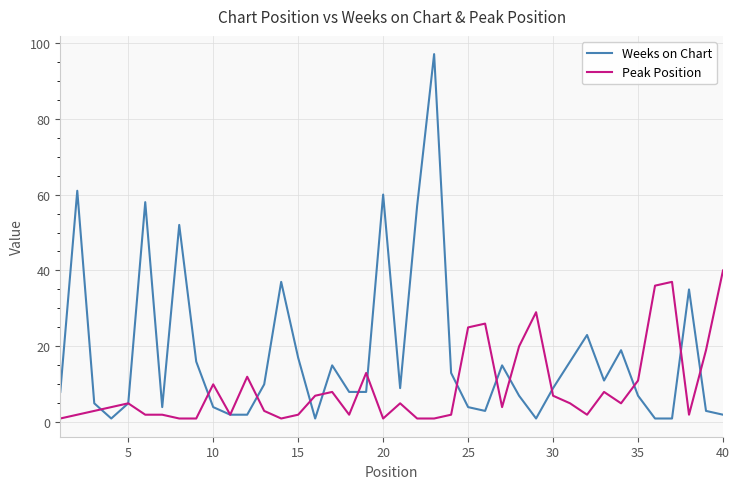

True or false: Peak Position and Weeks on Chart cross at least once.

True